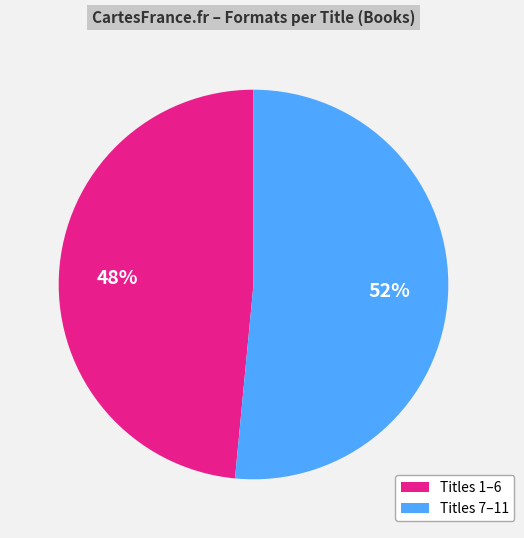

How many slices are in this pie chart?

2